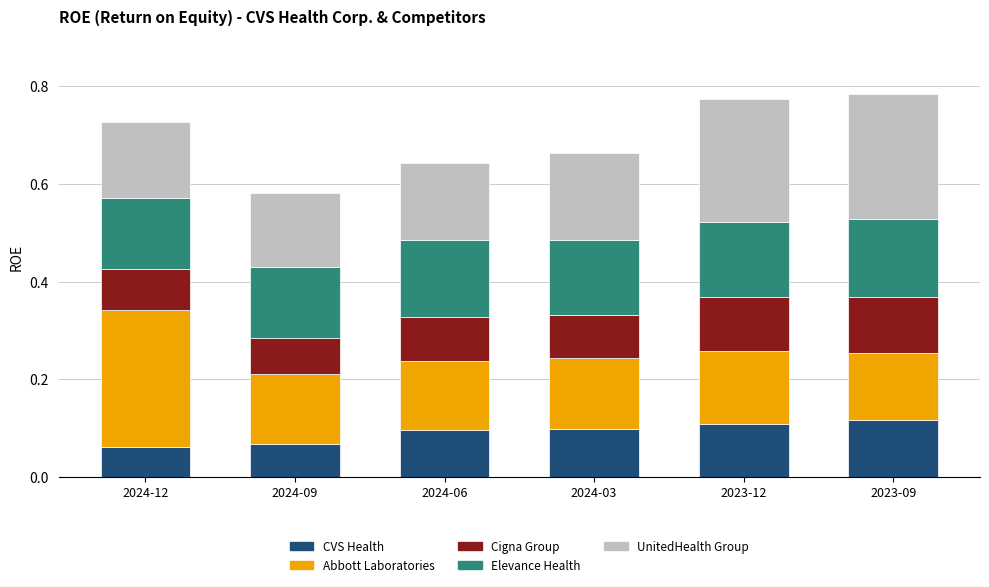

Is it true that CVS Health equals 0.0 at 2024-06?

False